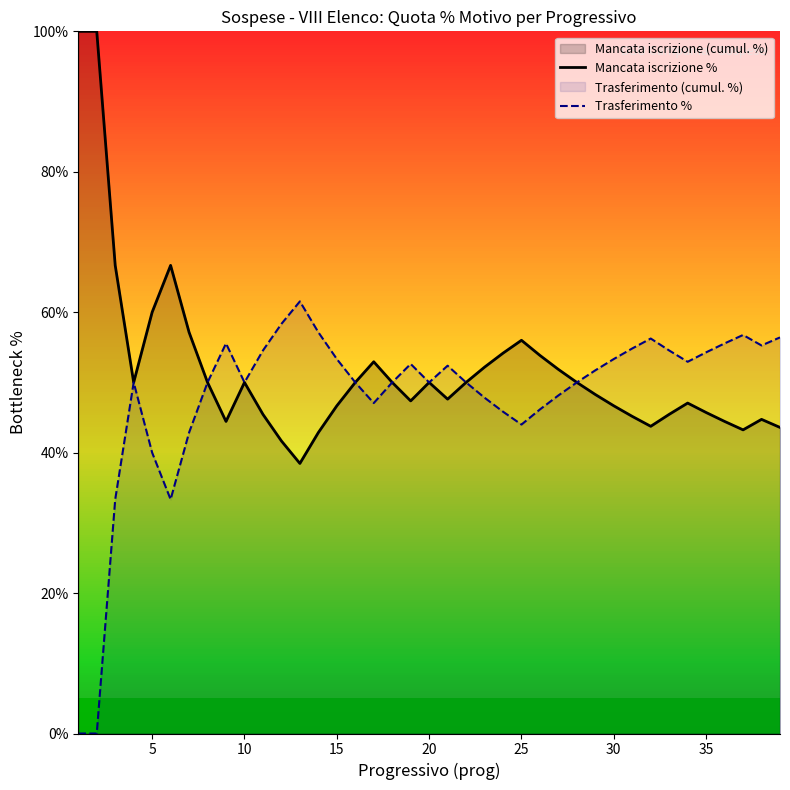

How many series are shown in this chart?

2